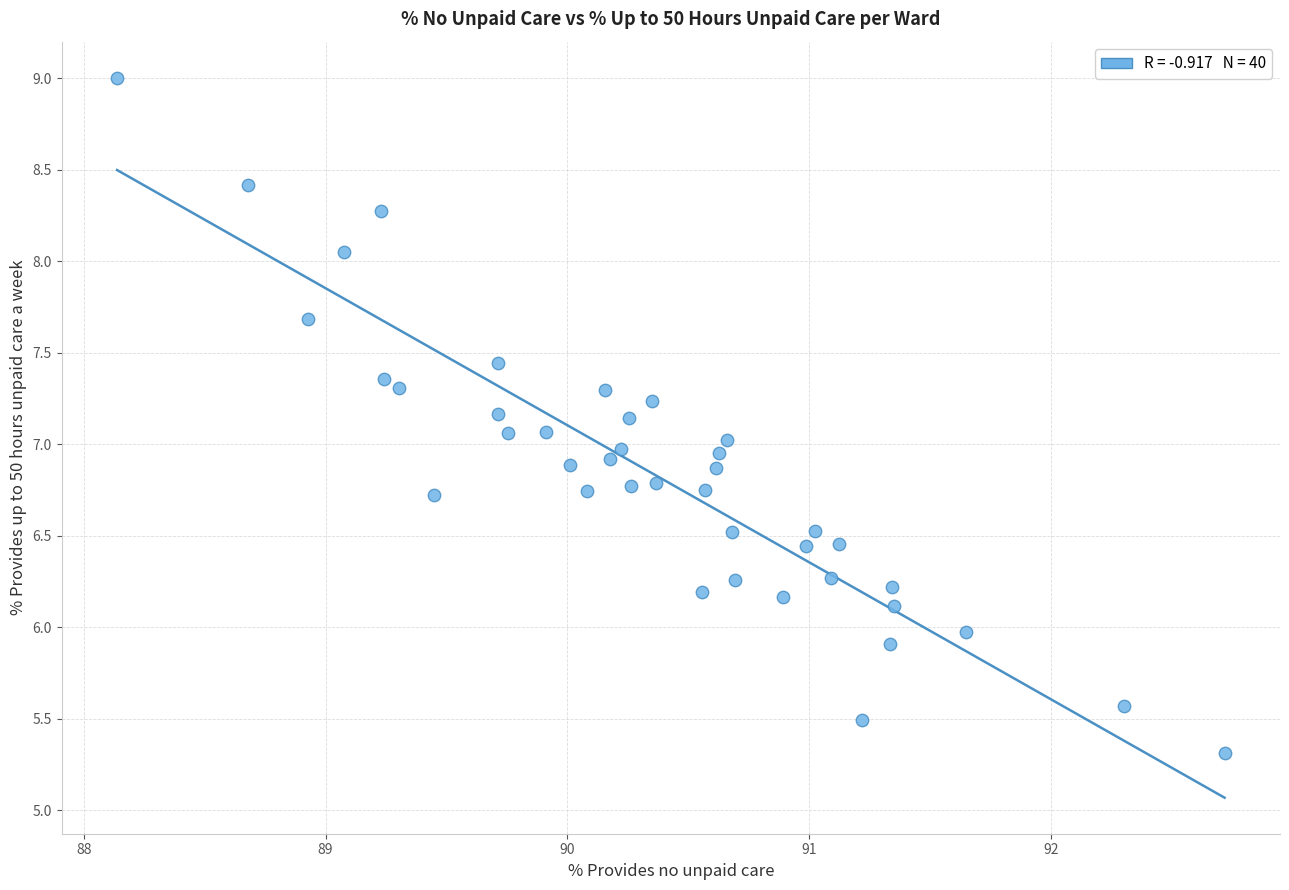

What is the range of X values (max minus min)?

4.6